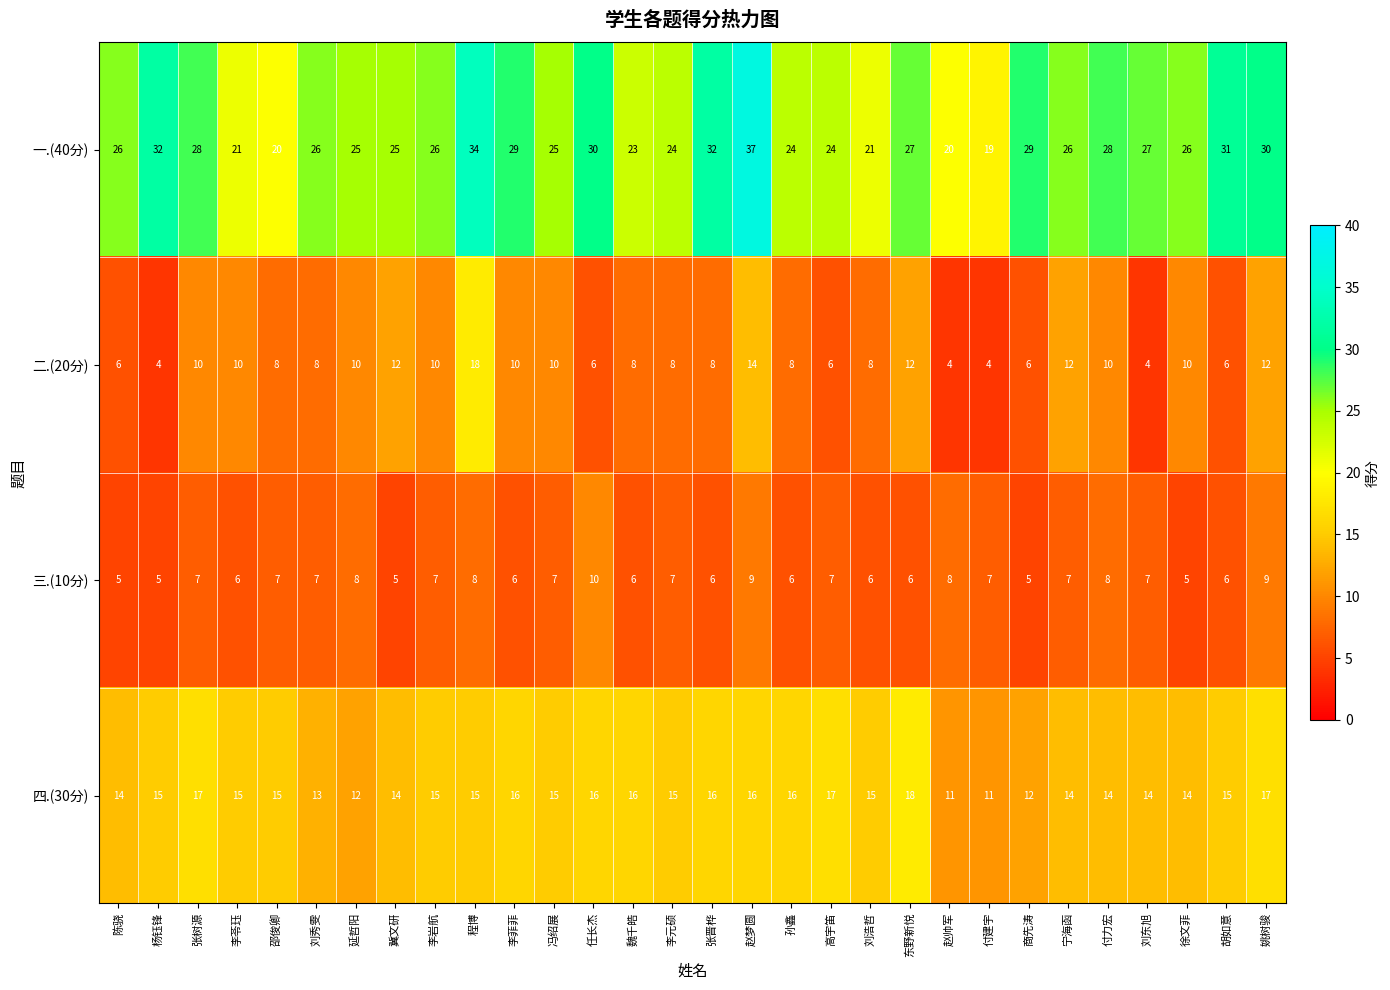

Which series changed the most between 陈骁 and 张树源?

二.(20分)